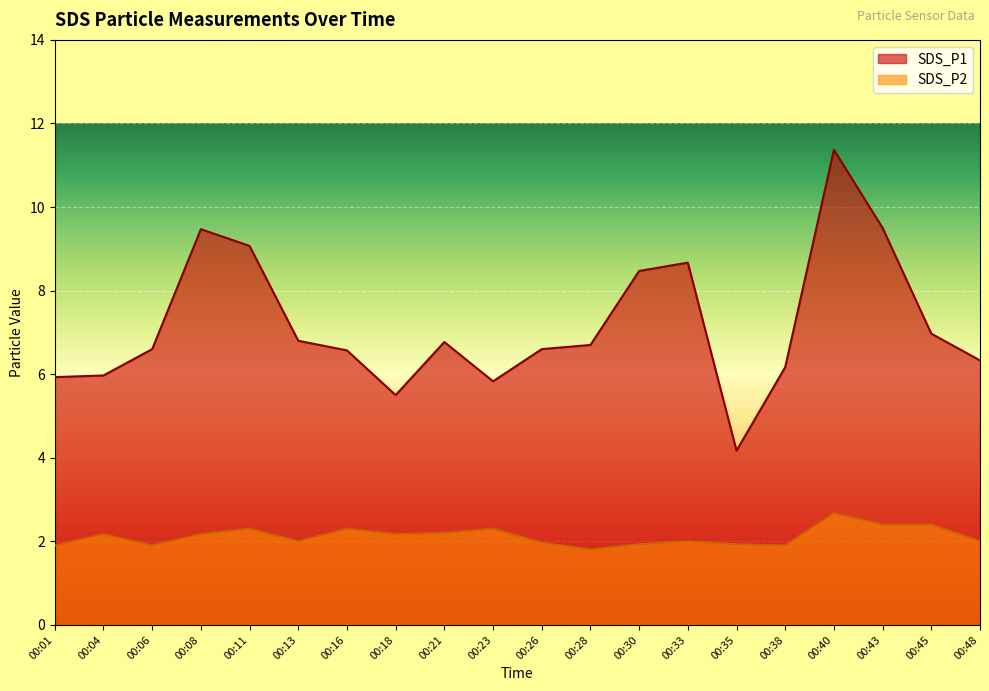

What is the difference between the maximum and minimum values in the SDS_P2 series?

0.9